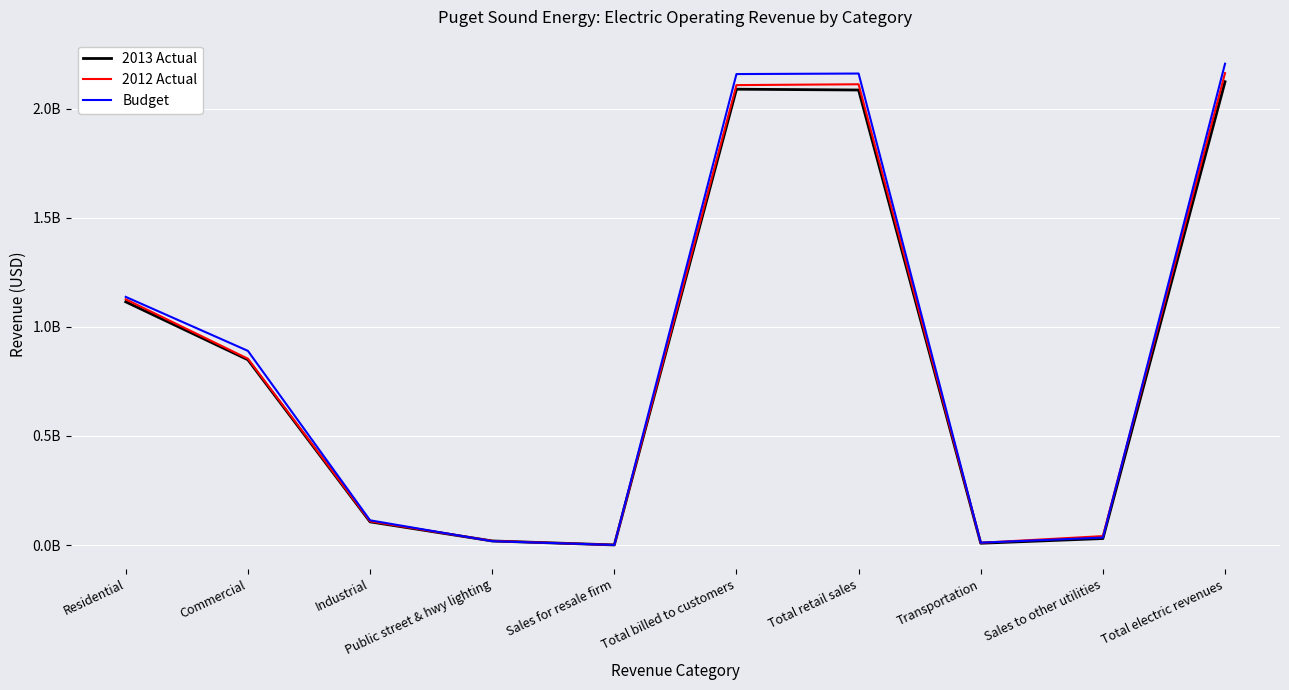

The 2013 Actual series shows 26985854.4 at Public street & hwy lighting. True or false?

False